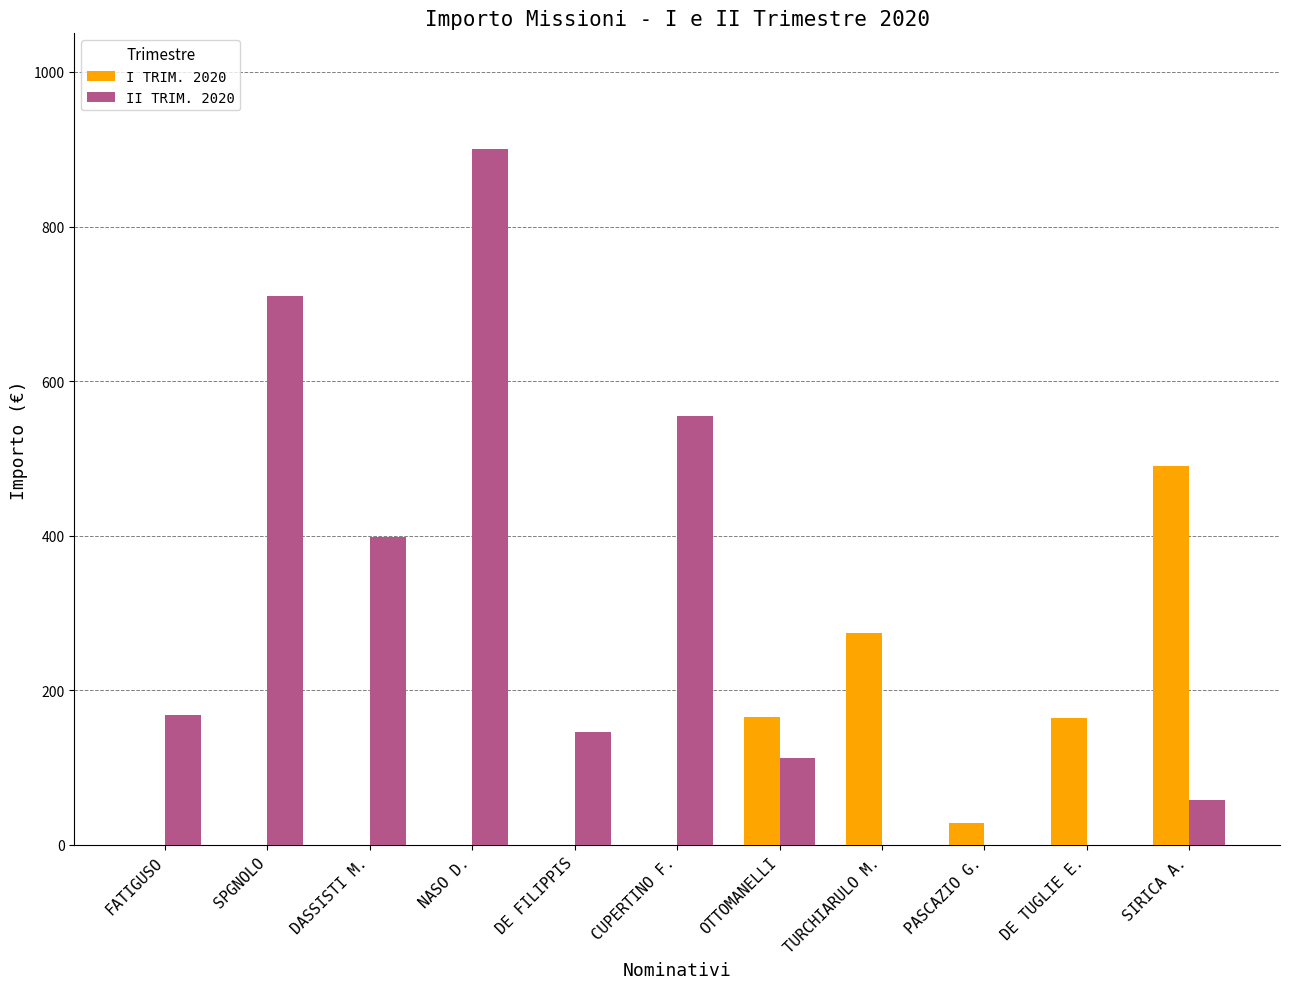

The value of I TRIM. 2020 at CUPERTINO F. is 0.0. True or false?

True